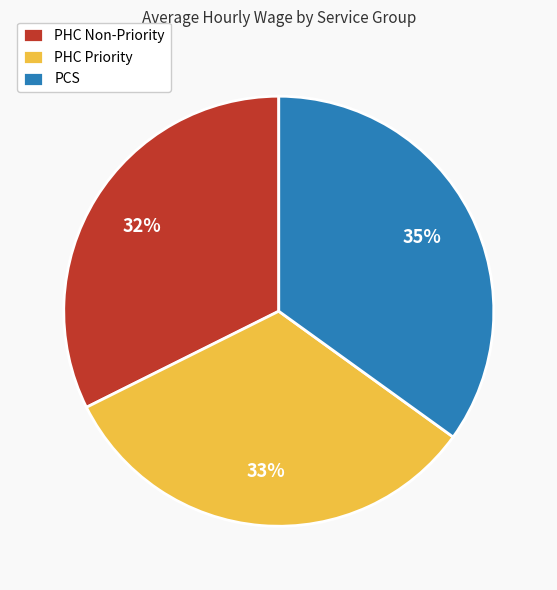

To the nearest percent, what is the average slice percentage?

33%